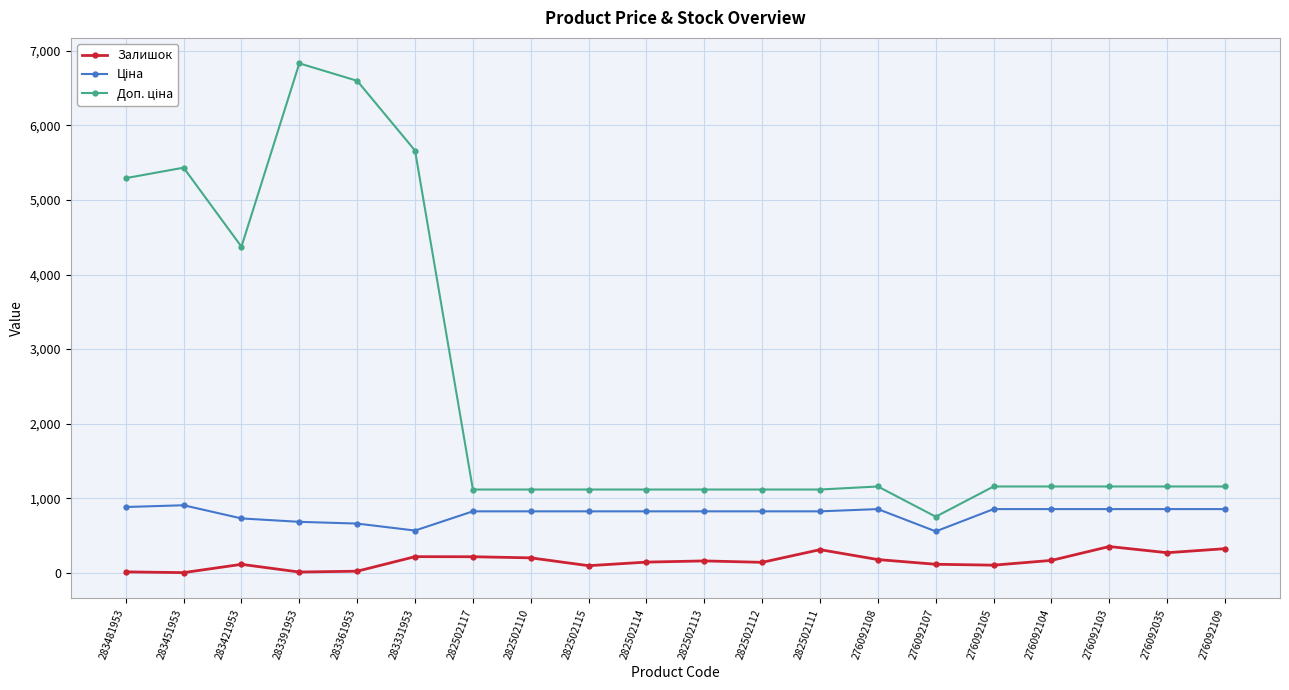

Which label corresponds to the largest value in the chart?

283391953